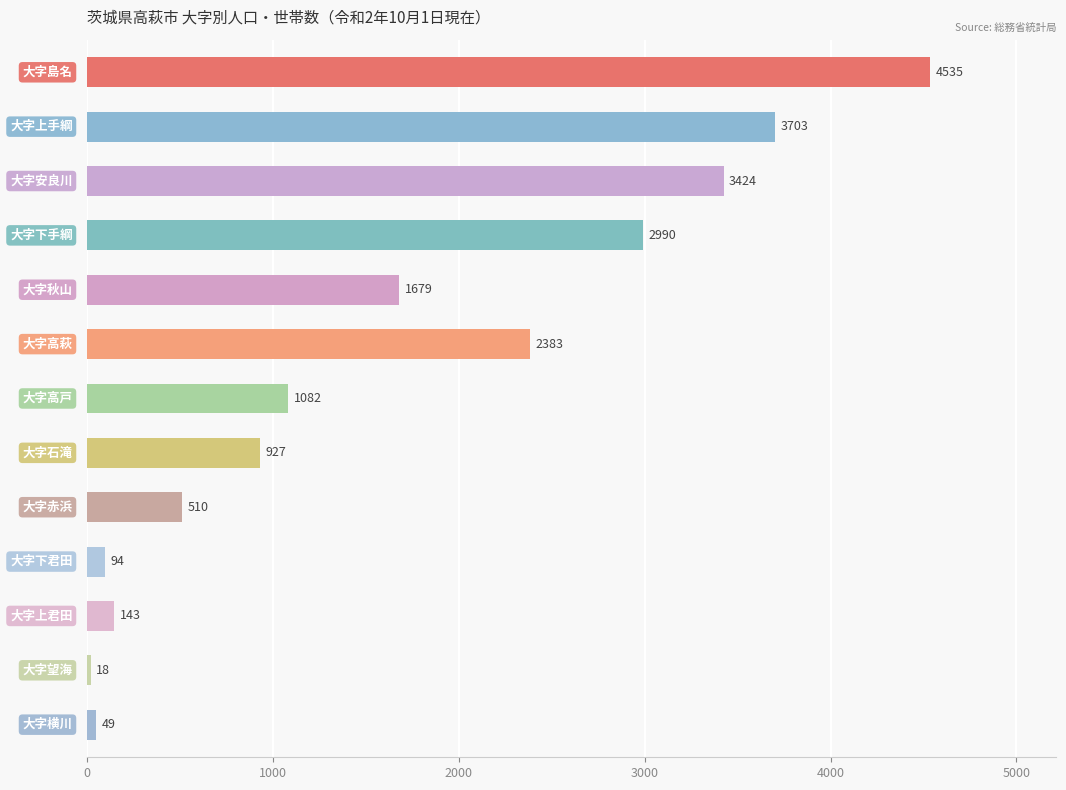

What is the sum of all values?

21537